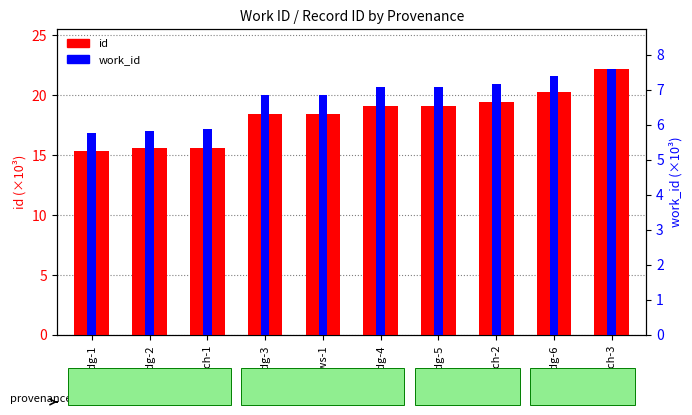

True or false: id has a value of 19.1 at Rdg-5.

True